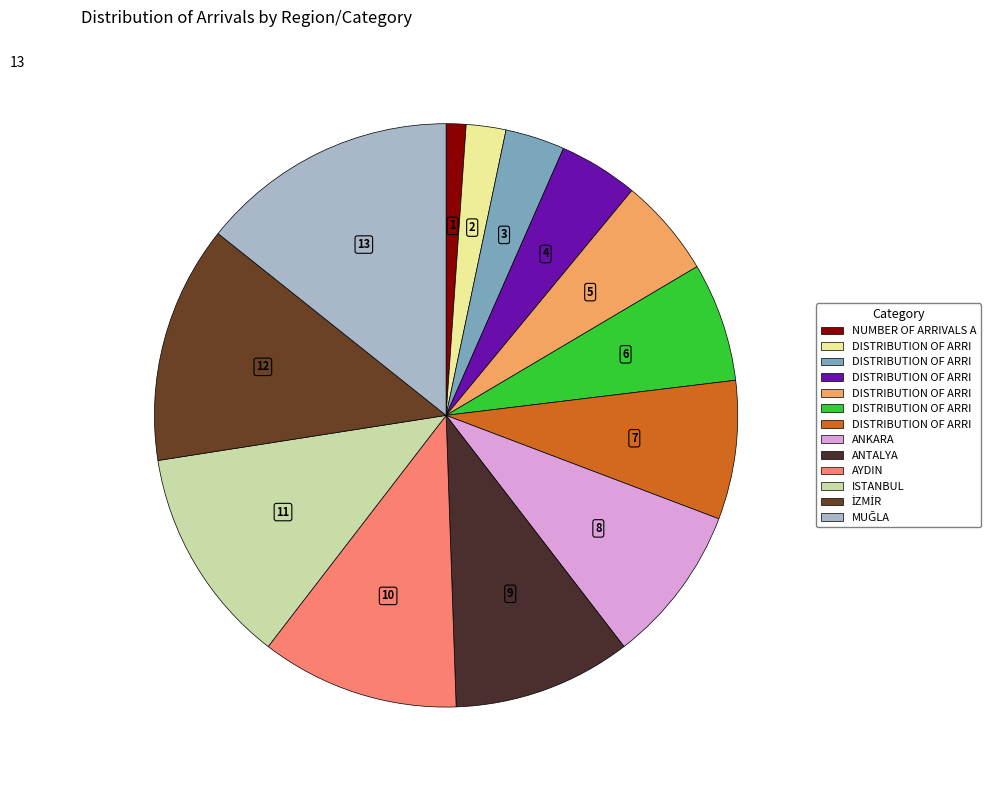

Count the number of slices in the pie.

13